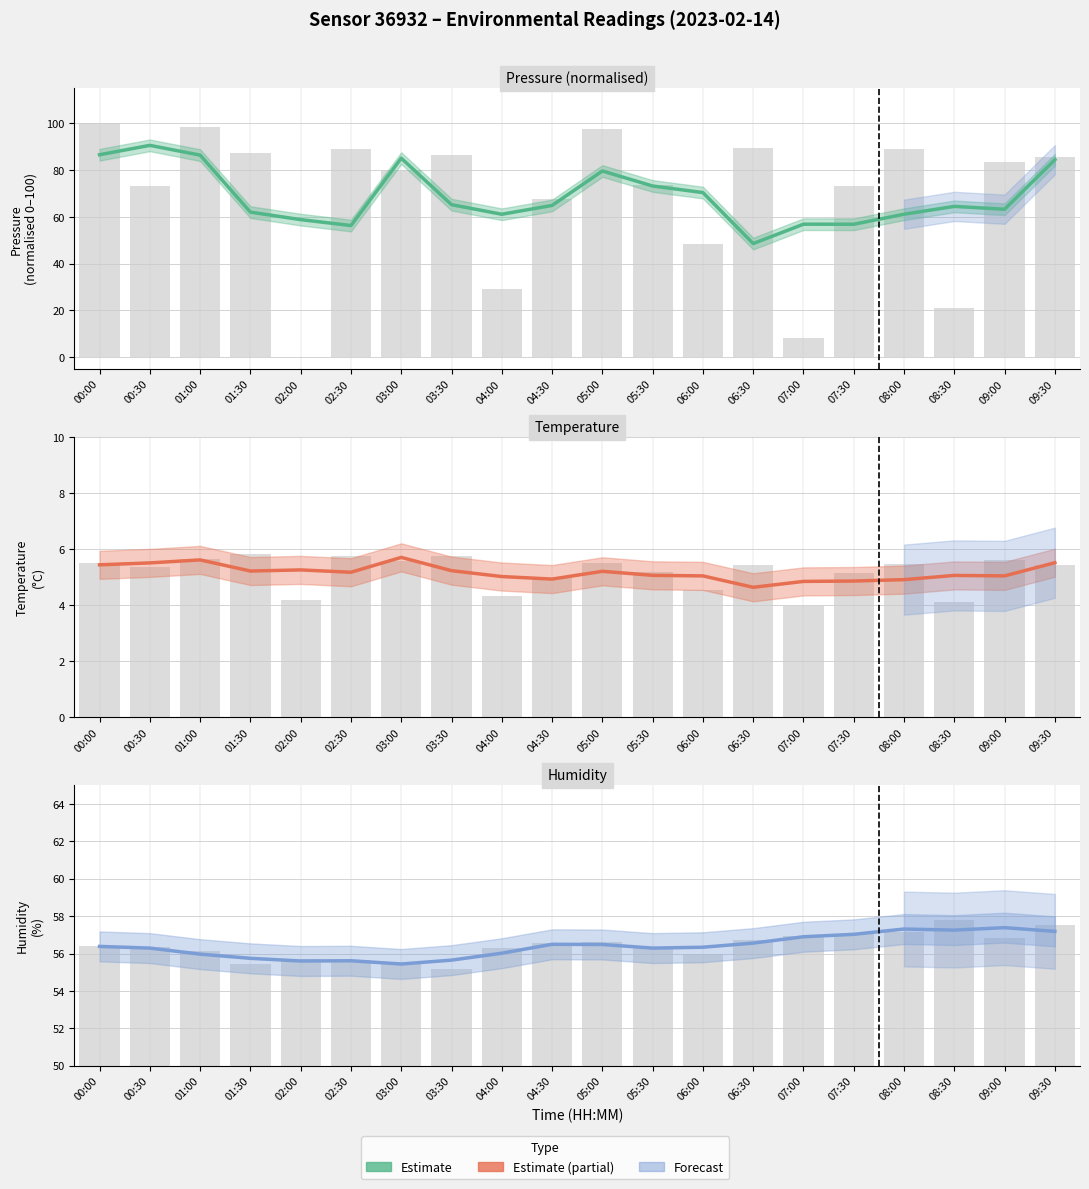

What is the greatest value displayed?

90.6